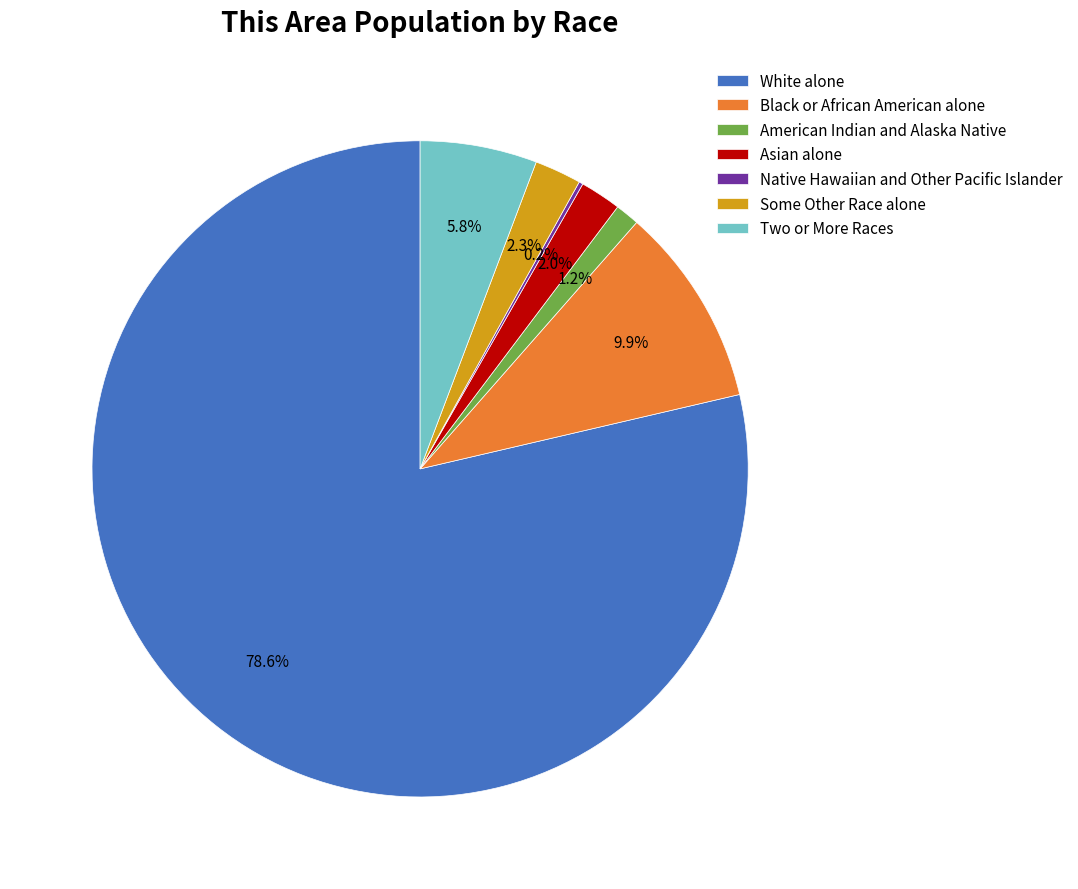

Which has a higher value, Black or African American alone or Two or More Races?

Black or African American alone